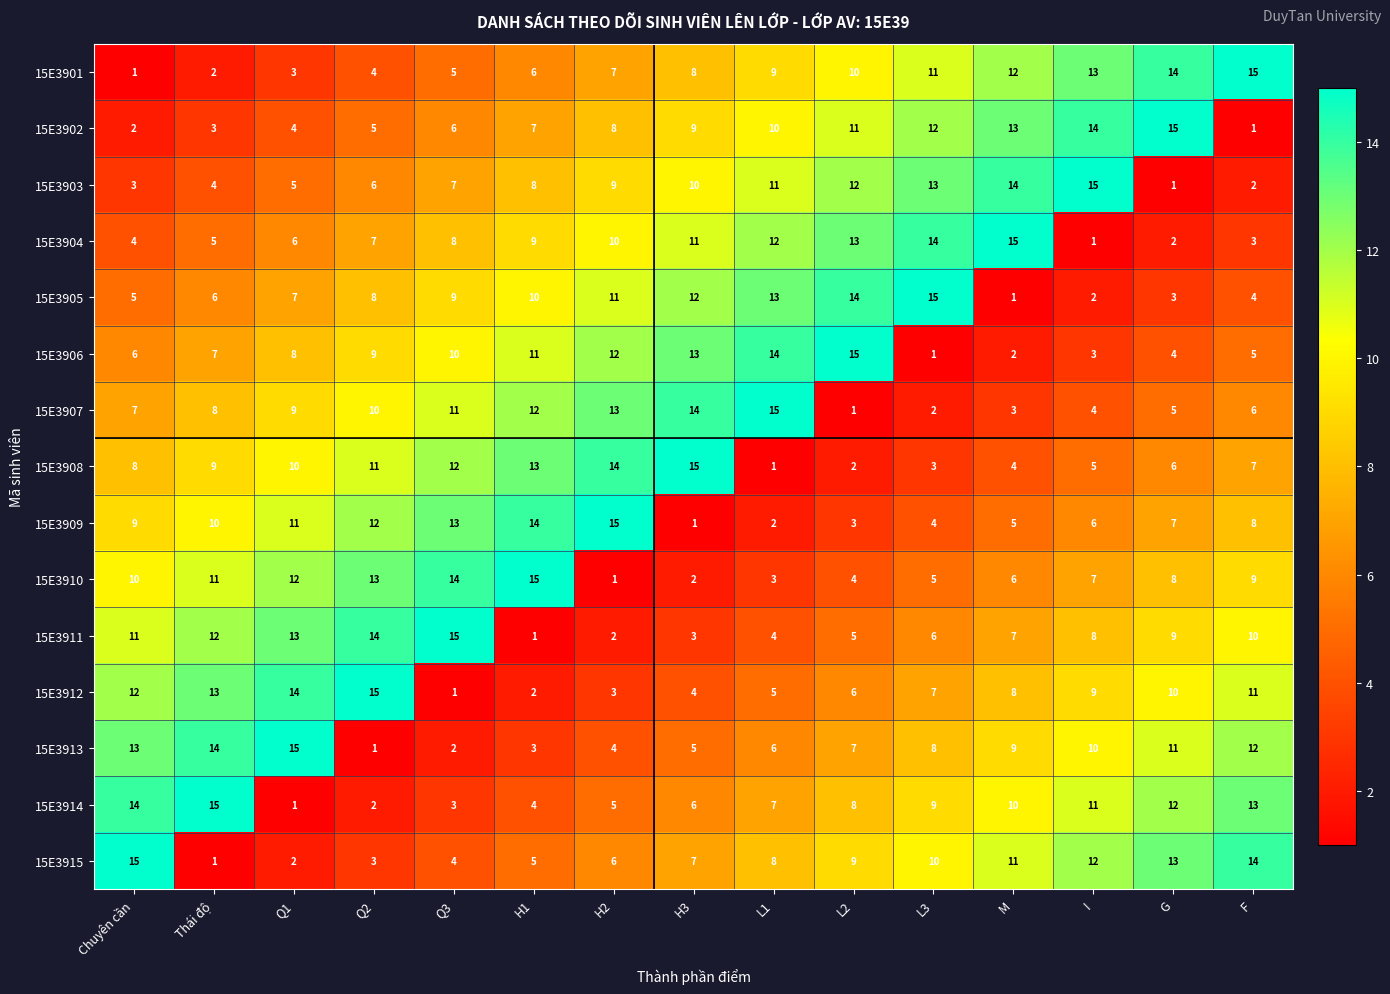

At how many categories does at least one series exceed 7?

15